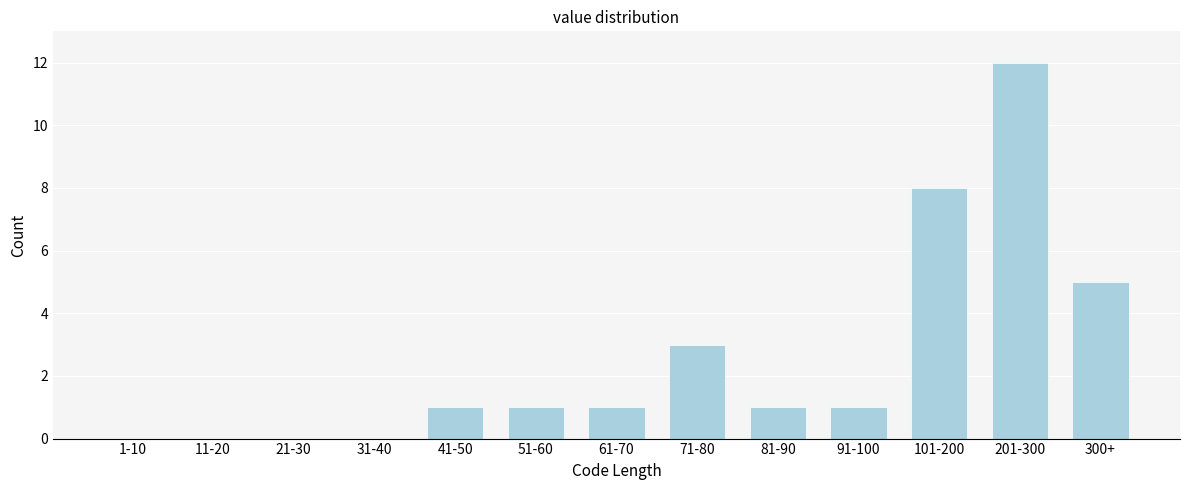

Reading left to right, list all the values displayed in this chart.

1-10=0	11-20=0	21-30=0	31-40=0	41-50=1	51-60=1	61-70=1	71-80=3	81-90=1	91-100=1	101-200=8	201-300=12	300+=5